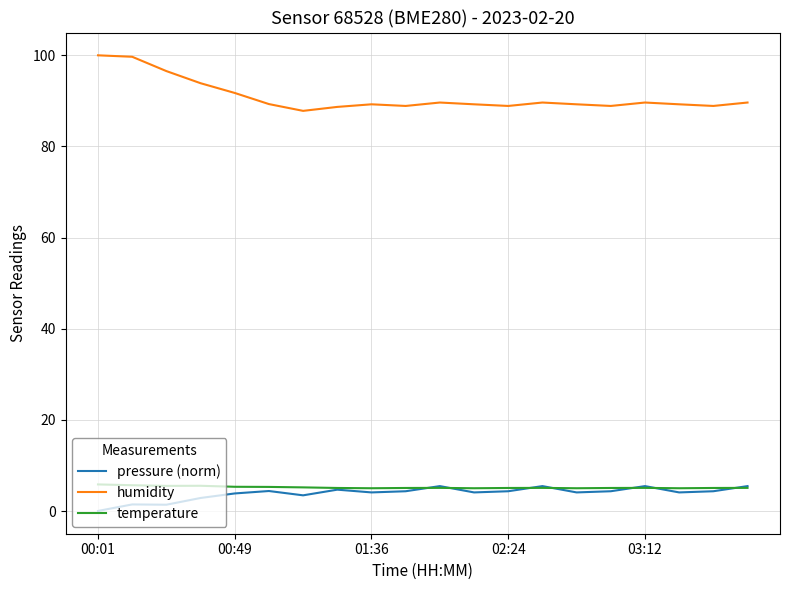

Which series has the largest range (max minus min)?

humidity